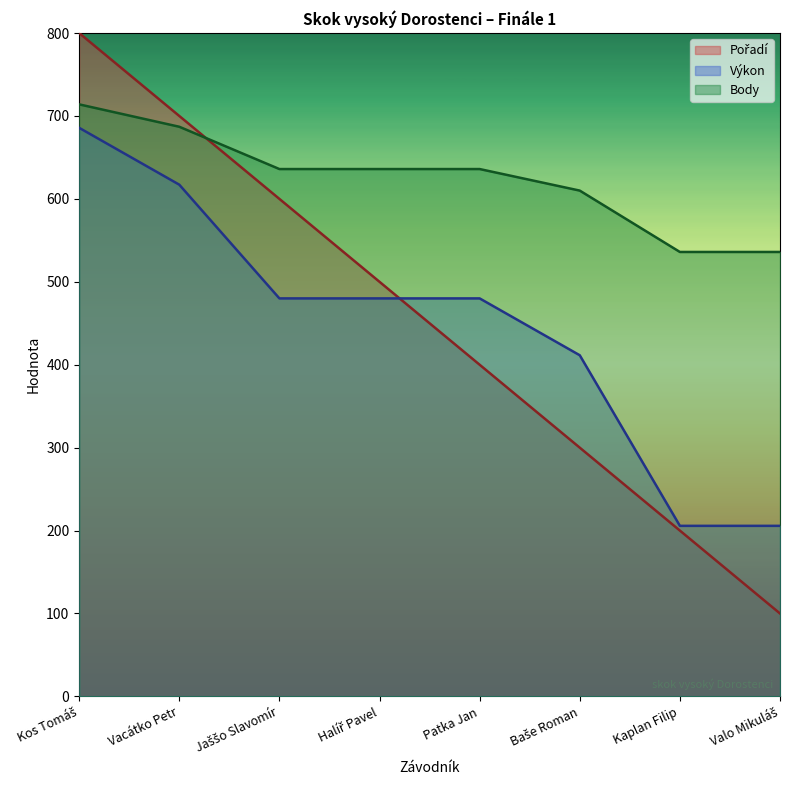

Is it true that Pořadí equals 450.1 at Vacátko Petr?

False